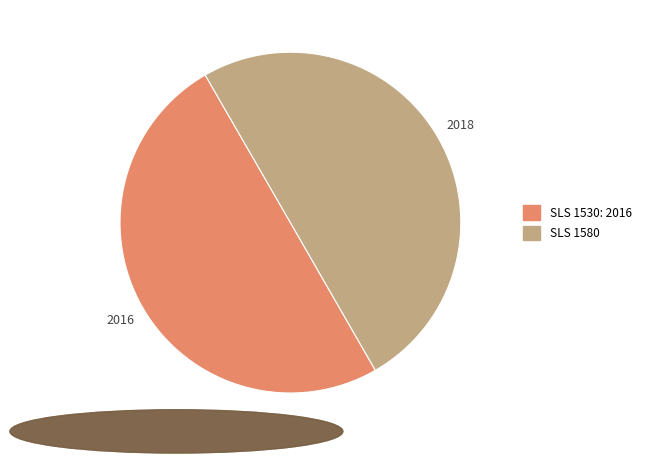

The SLS 1580 slice represents 50% of the pie. True or false?

True